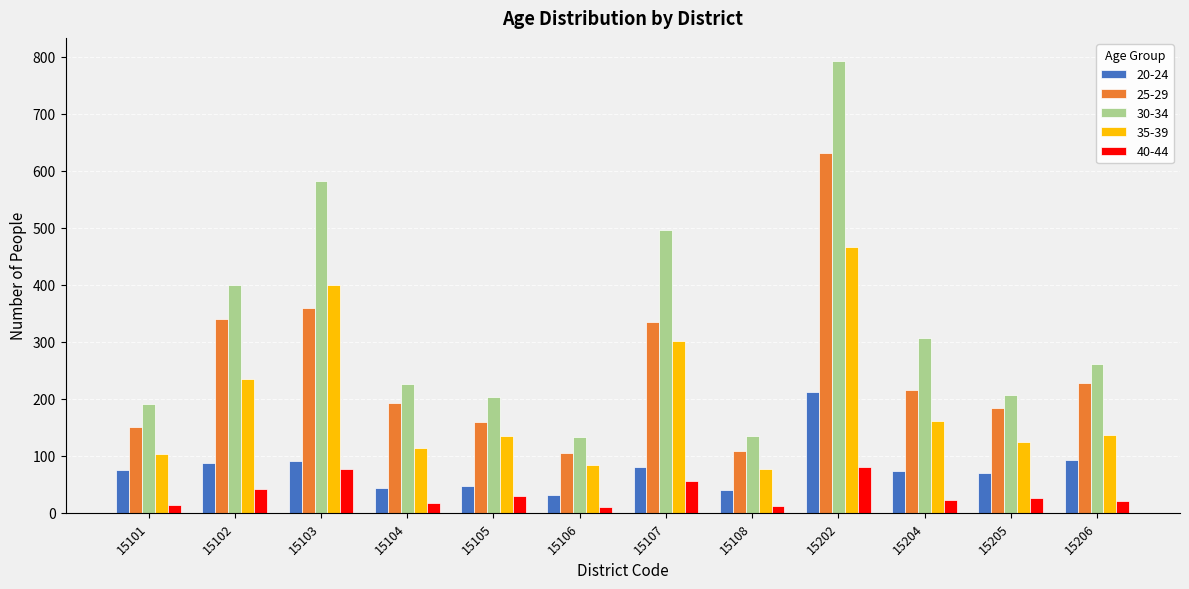

Is the value of 20-24 at 15205 greater than the value of 40-44 at 15102?

Yes